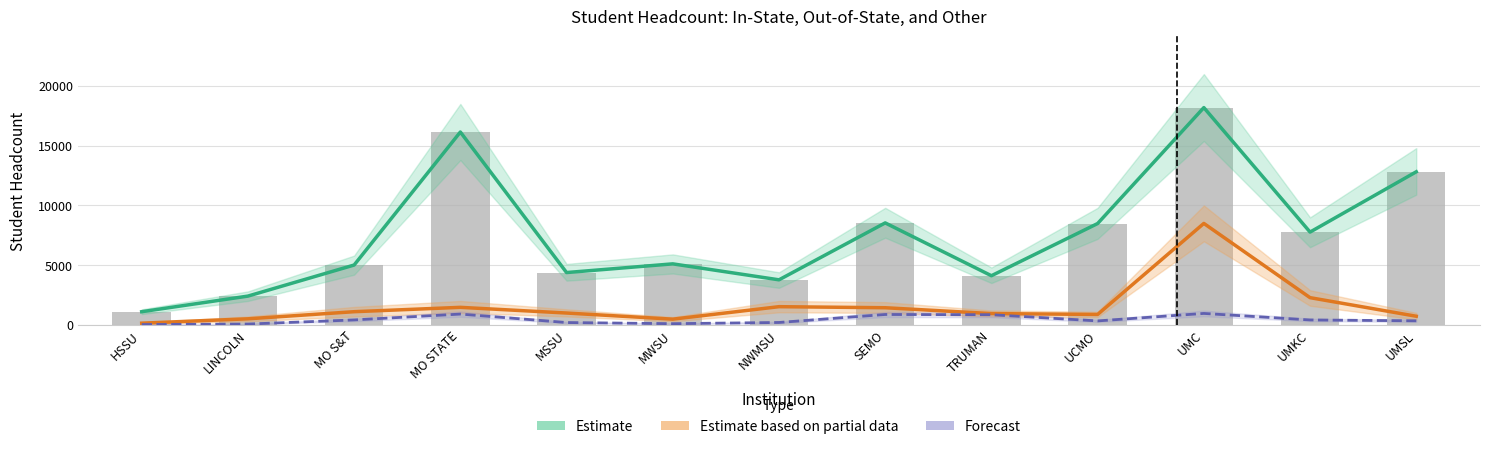

What is the minimum value for In-State (Estimate)?

1099